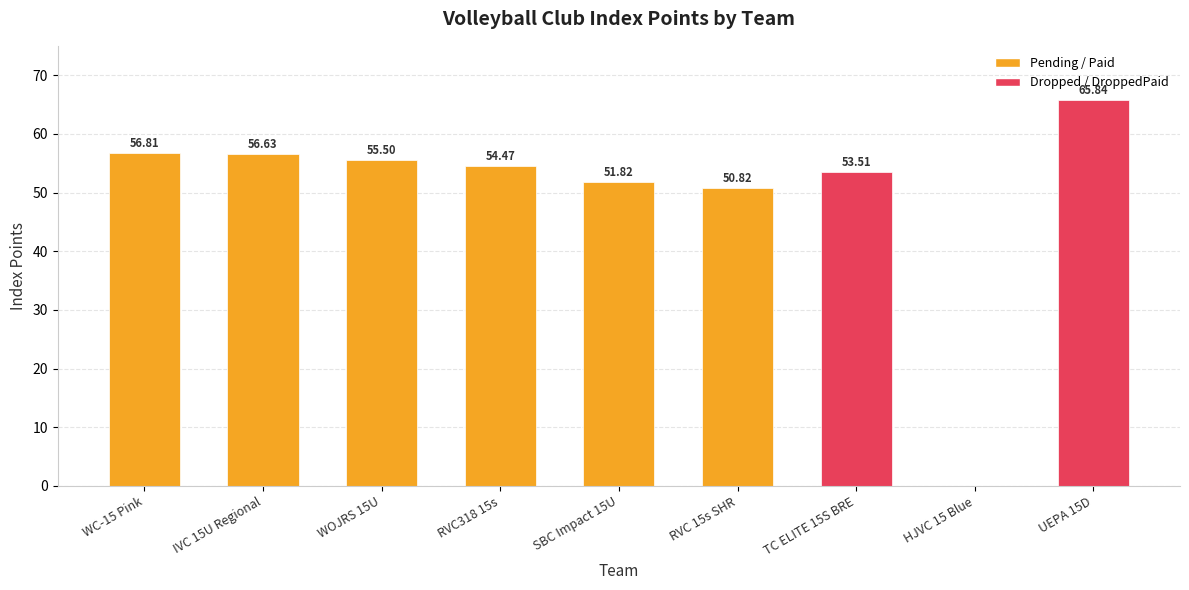

What is the change in value from WOJRS 15U to RVC318 15s?

-1.0